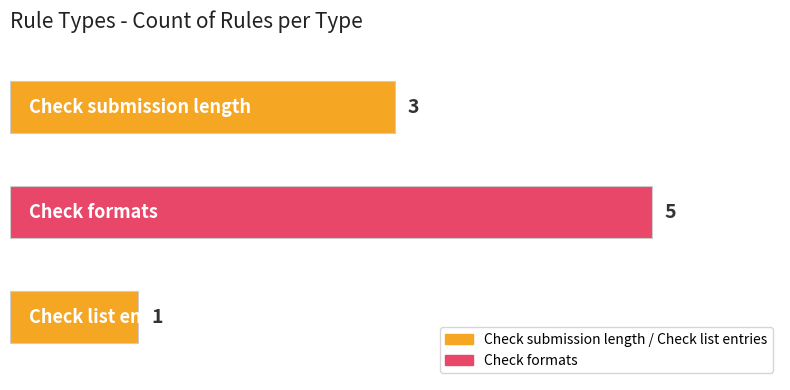

Reading bottom to top, extract all data points from this chart.

1	5	3